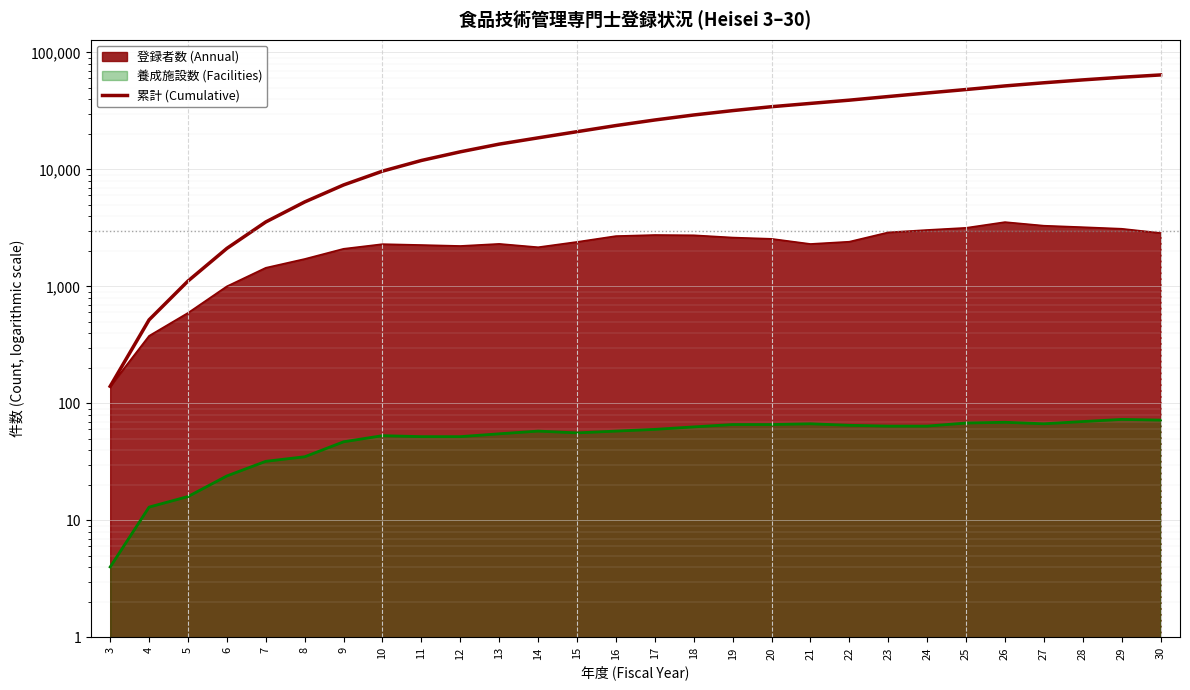

What is the difference between the maximum and second lowest values?

63698